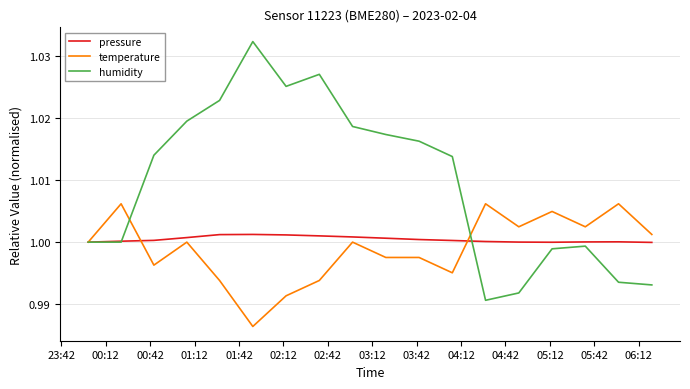

Which series has the largest total across all categories?

humidity